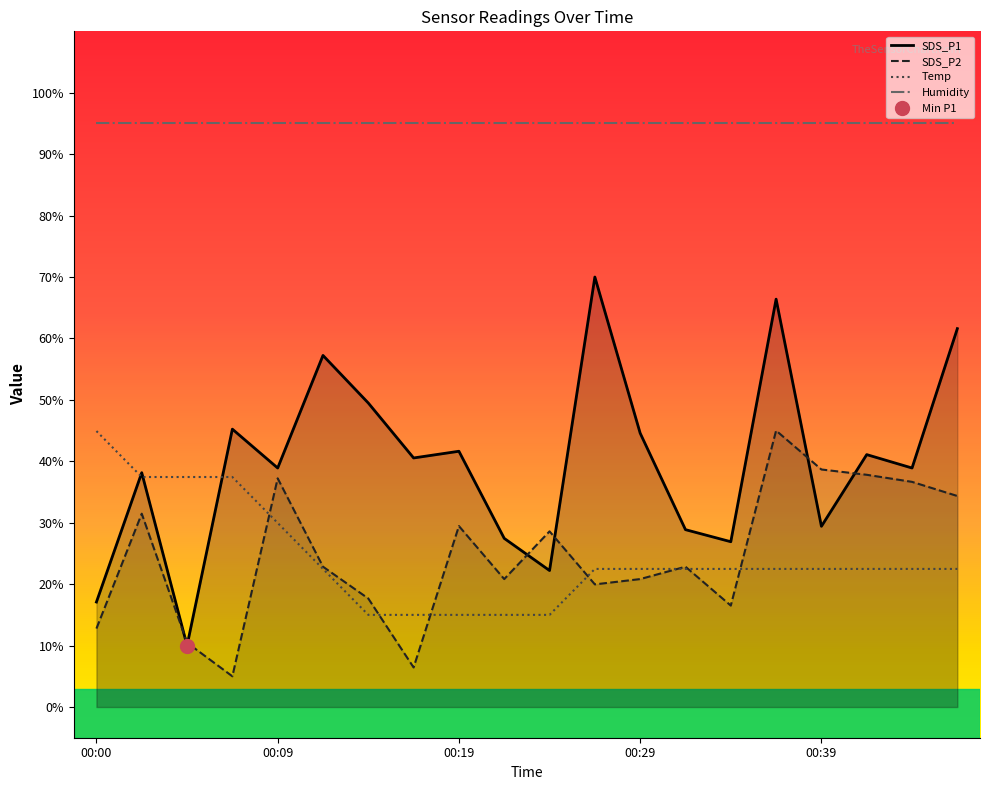

What is the value of the Temp point at the 14th from the left?

22.5